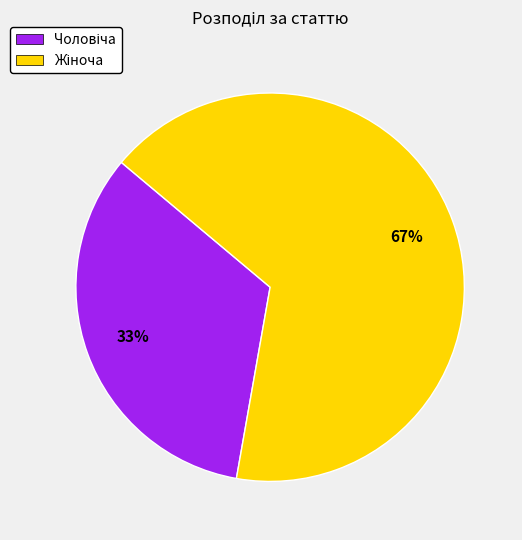

To the nearest percent, what is the average slice percentage?

50%